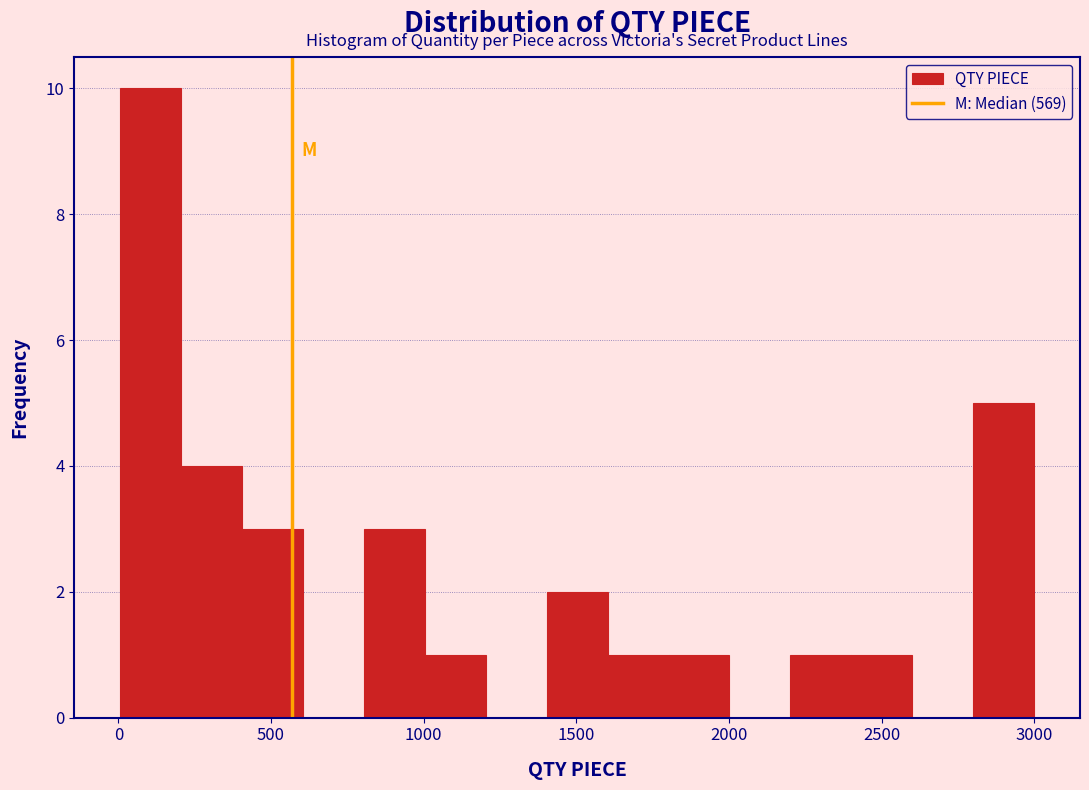

Around what value on the x-axis is the tallest bar? Give the approximate position of its centre, as read against the axis.

100